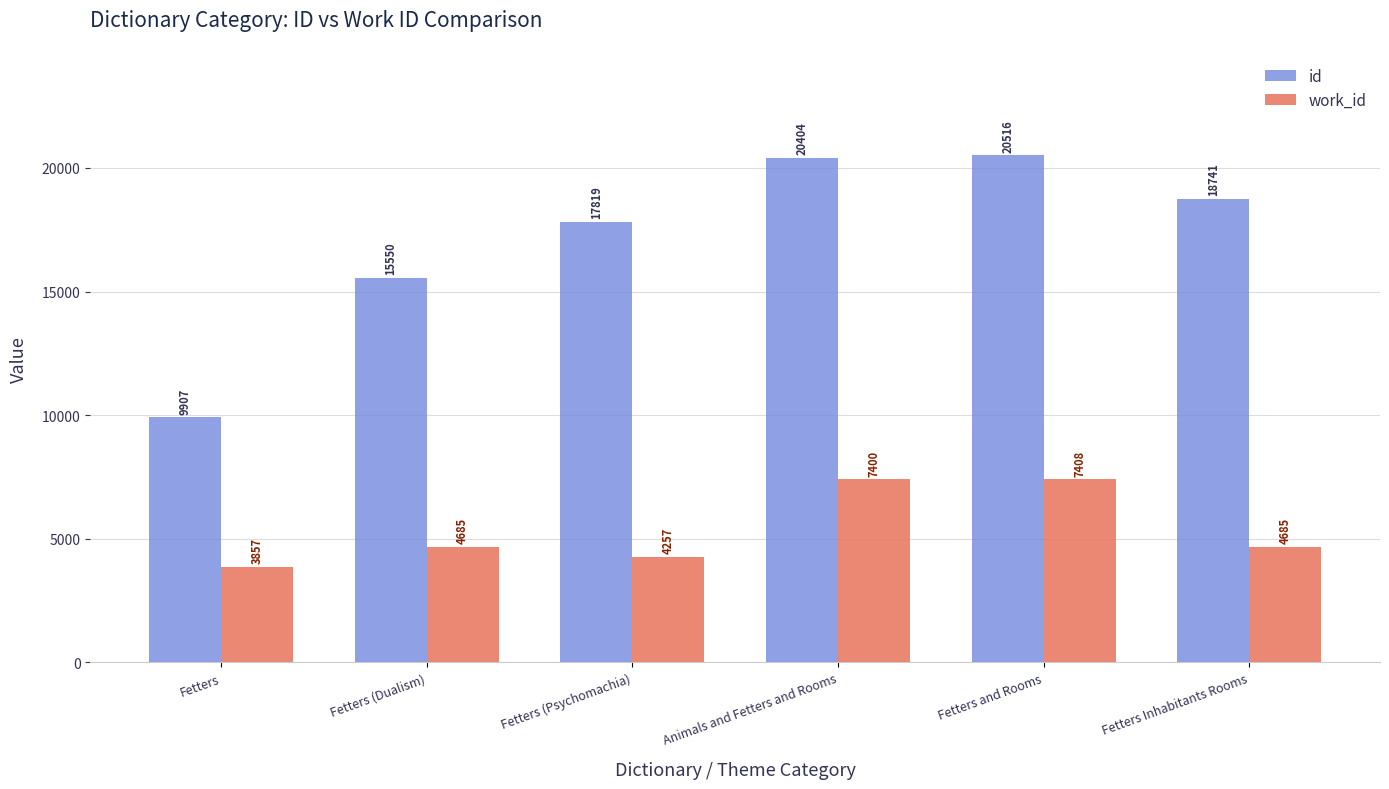

How many series are shown in this chart?

2